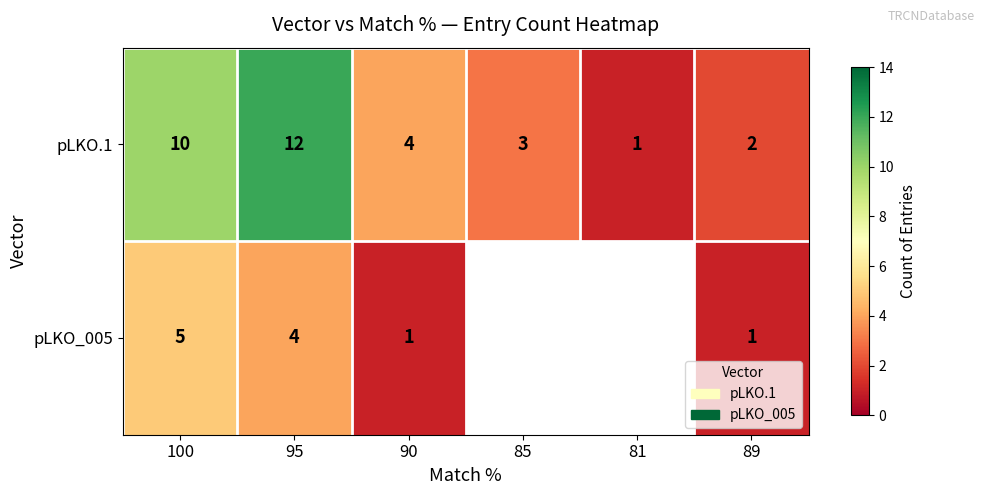

Rank the series at 90 from lowest to highest value.

pLKO_005, pLKO.1